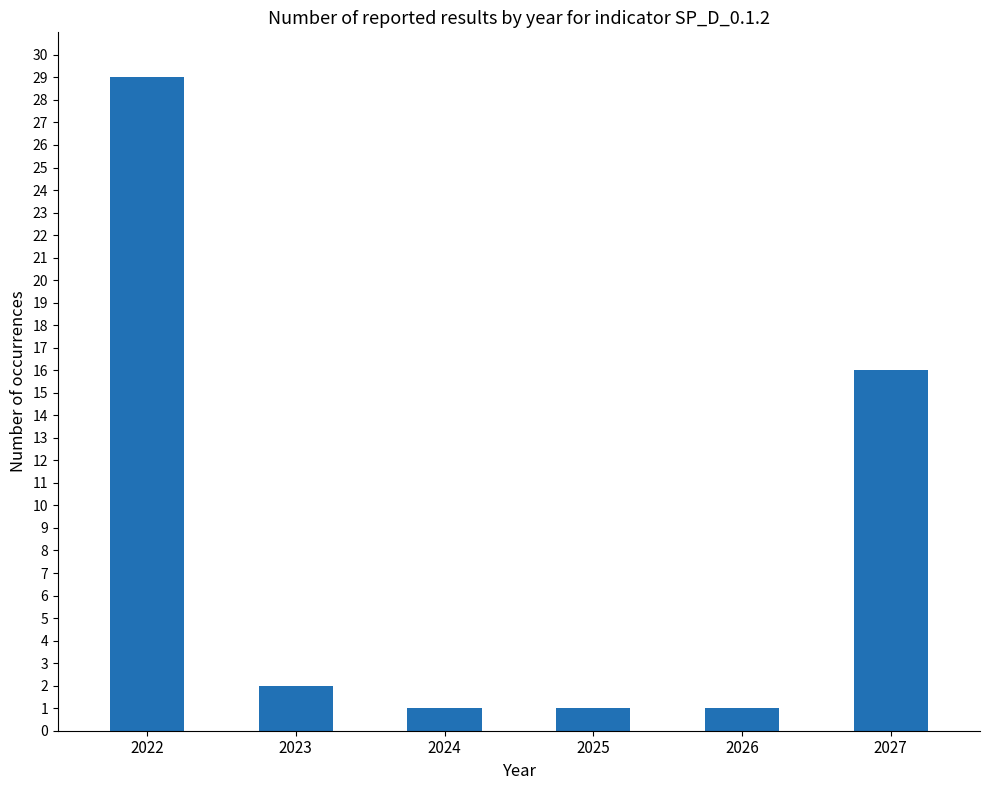

Which label corresponds to the largest value in the chart?

2022